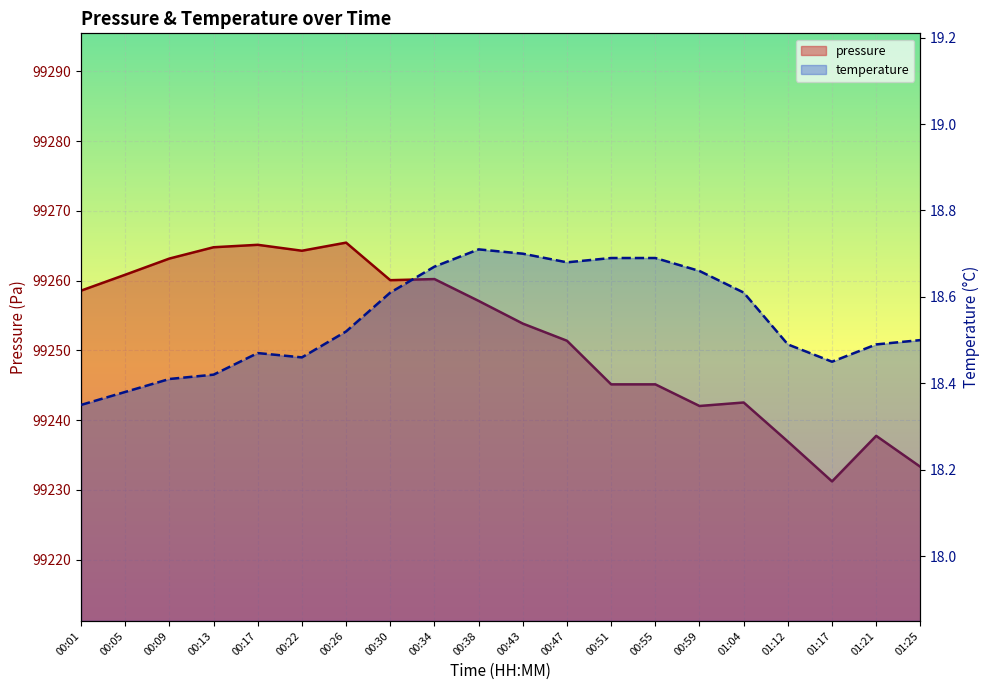

What is the maximum value for temperature?

18.7